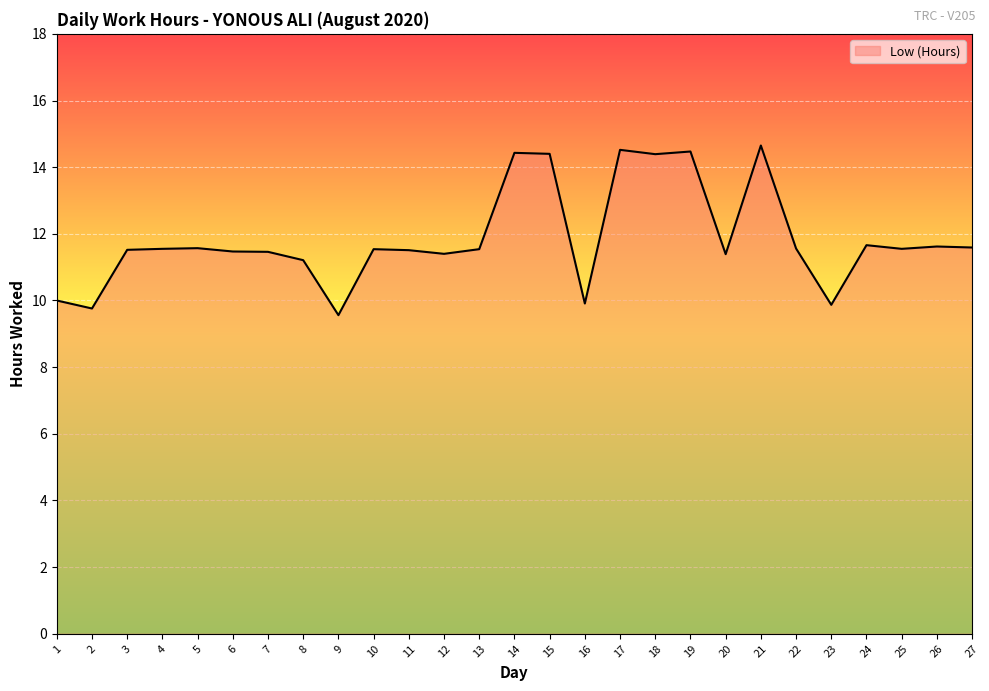

What is the minimum value shown in the chart?

9.6